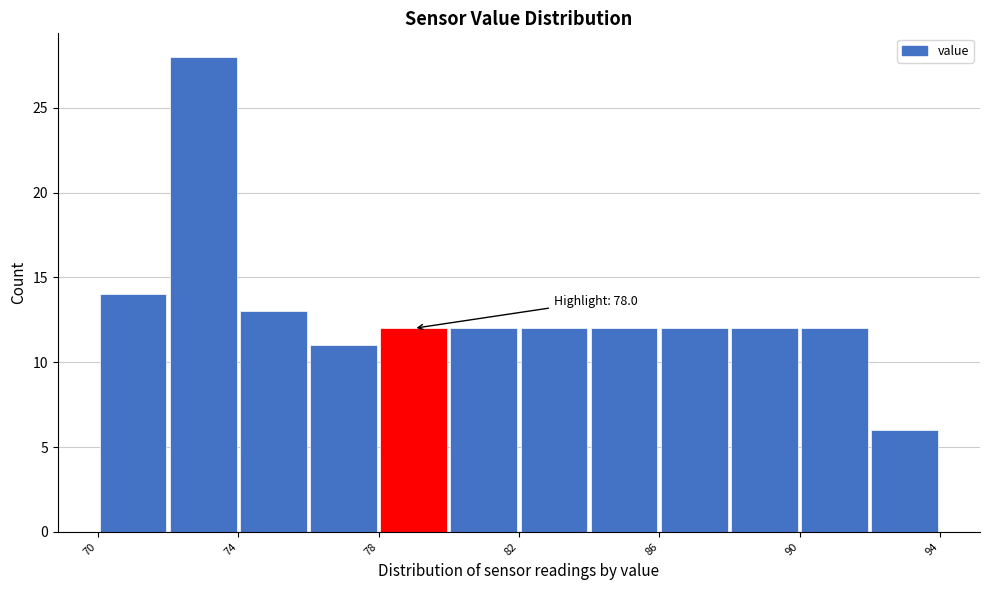

Which range on the x-axis has the tallest bar?

72 to 74